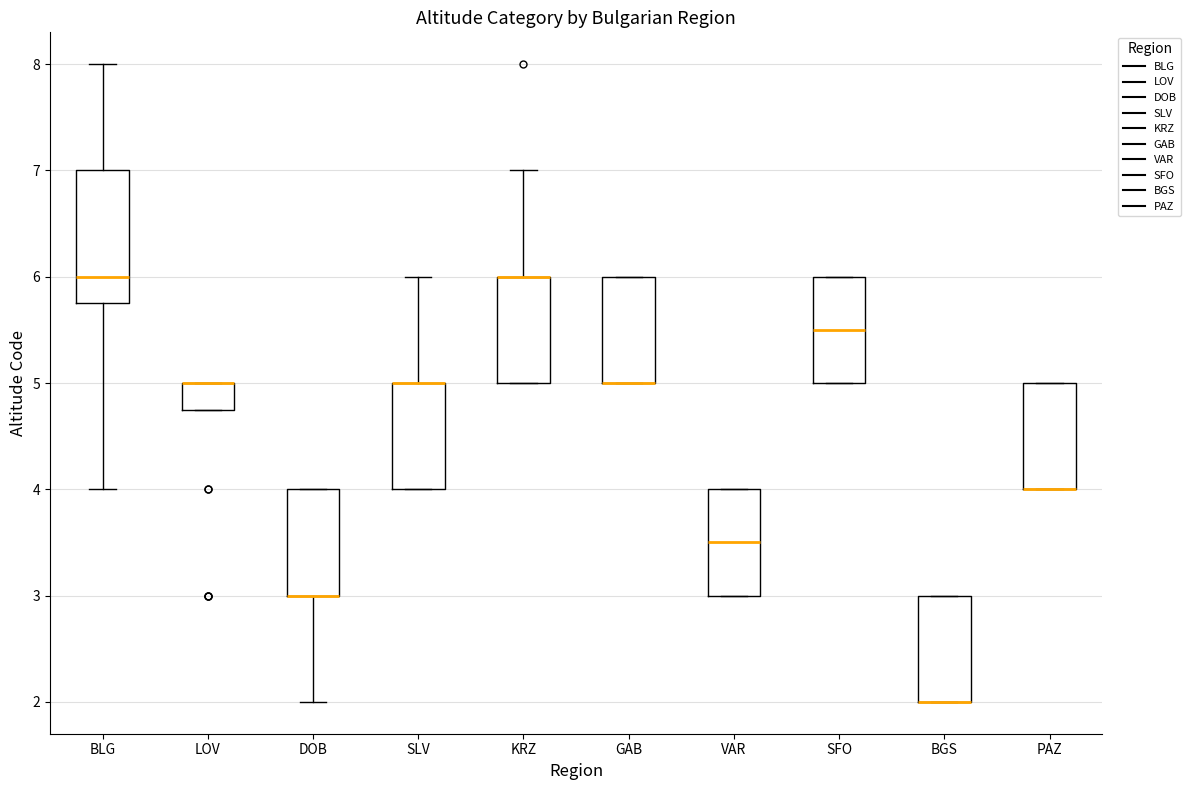

Where is the upper edge of the box for SFO on the y-axis? The values are not printed on the chart, so give them approximately, as read against the axis.

6.0